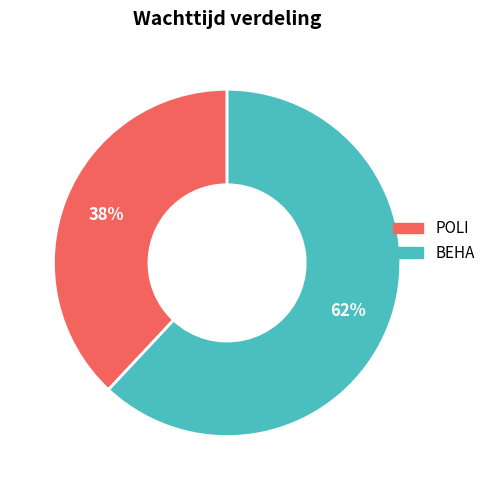

To the nearest percent, what portion does BEHA represent?

62%